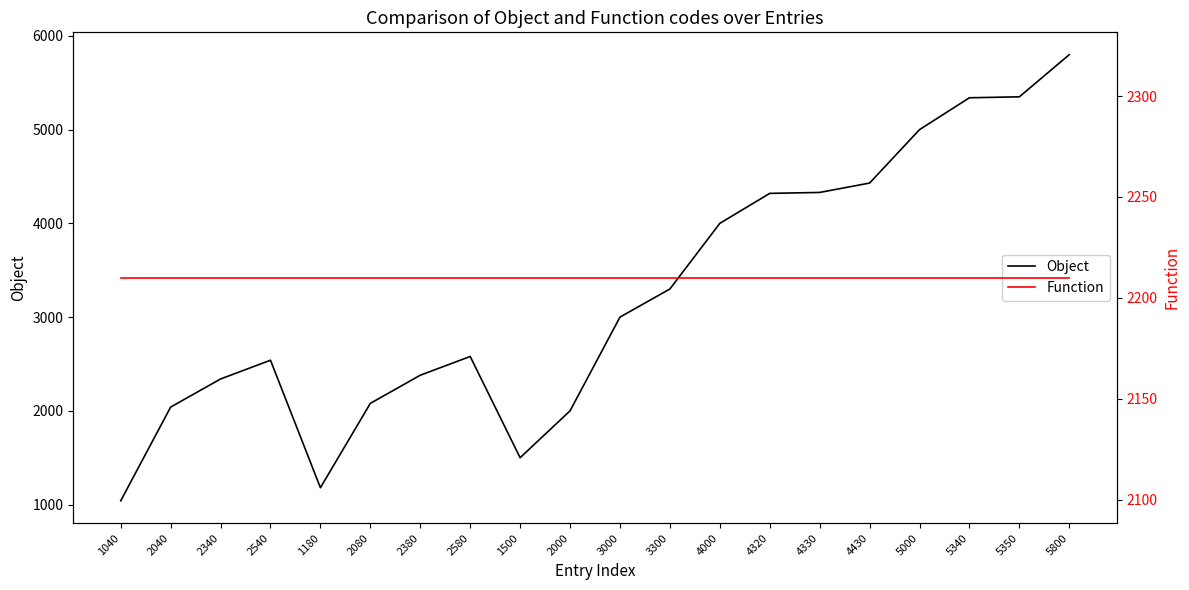

What is the difference between the highest and lowest values at 5000?

2790